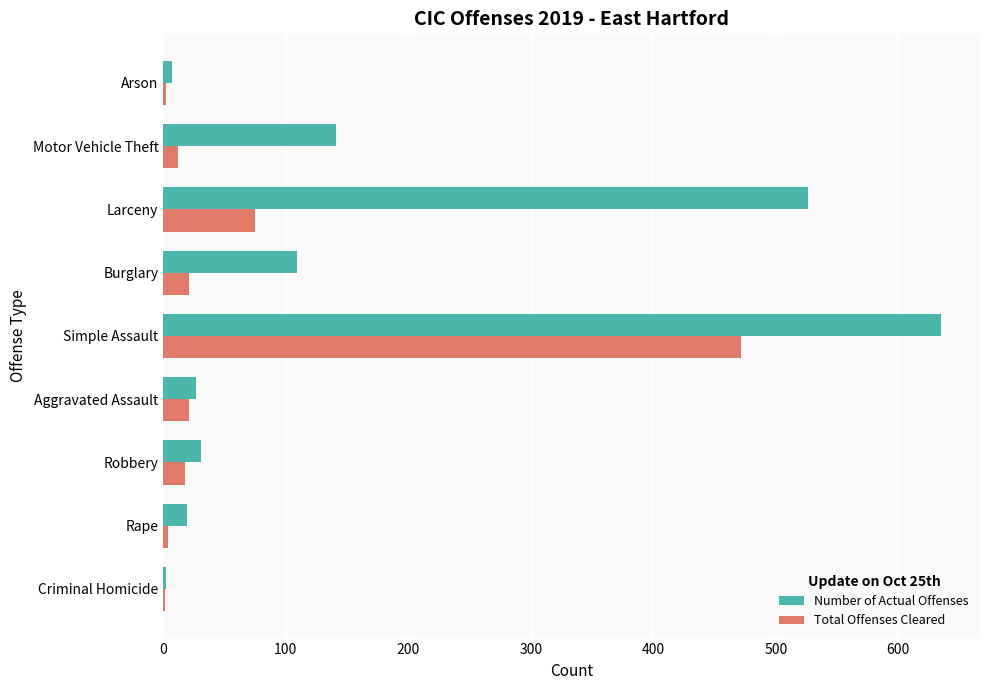

What is the sum of the Number of Actual Offenses values at Larceny and Simple Assault?

1161